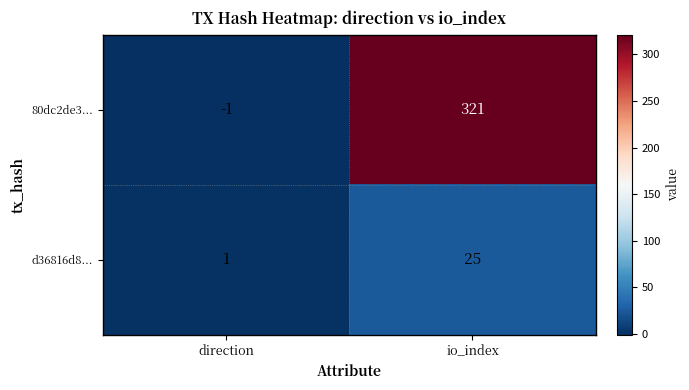

Reading right to left, transcribe all the data shown in this chart.

80dc2de3...: 321	-1
d36816d8...: 25	1